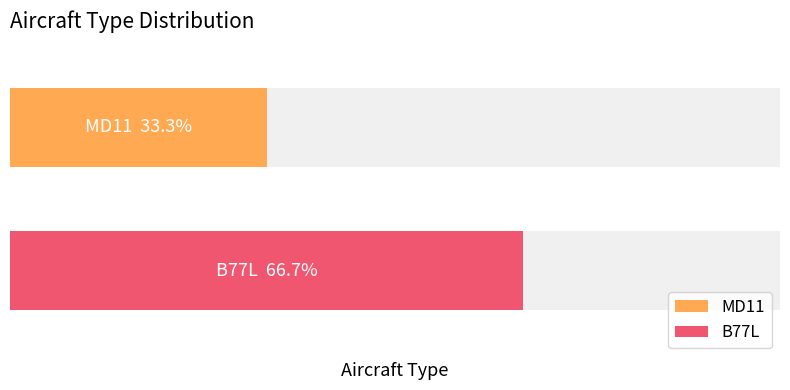

Which series has the widest spread of values?

MD11